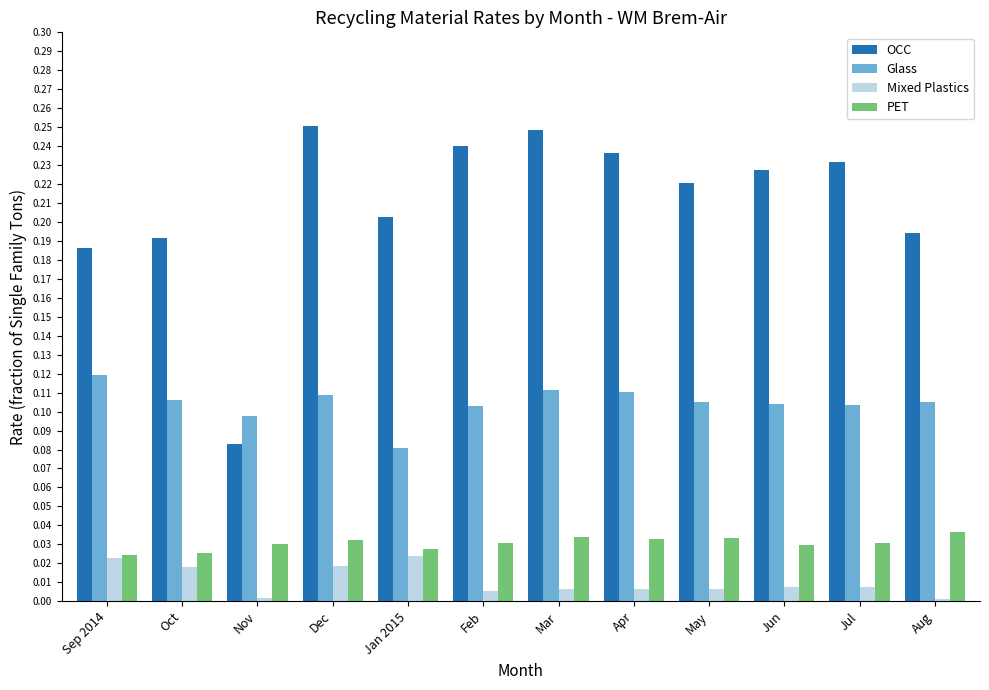

Which series has the largest total across all categories?

OCC